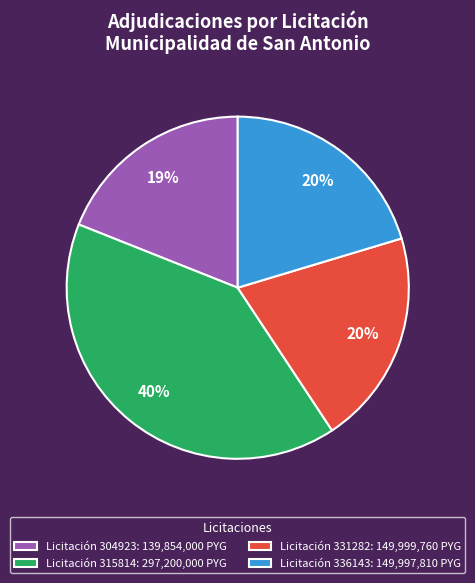

To the nearest percent, what is the difference between the largest and smallest slice percentages?

21%